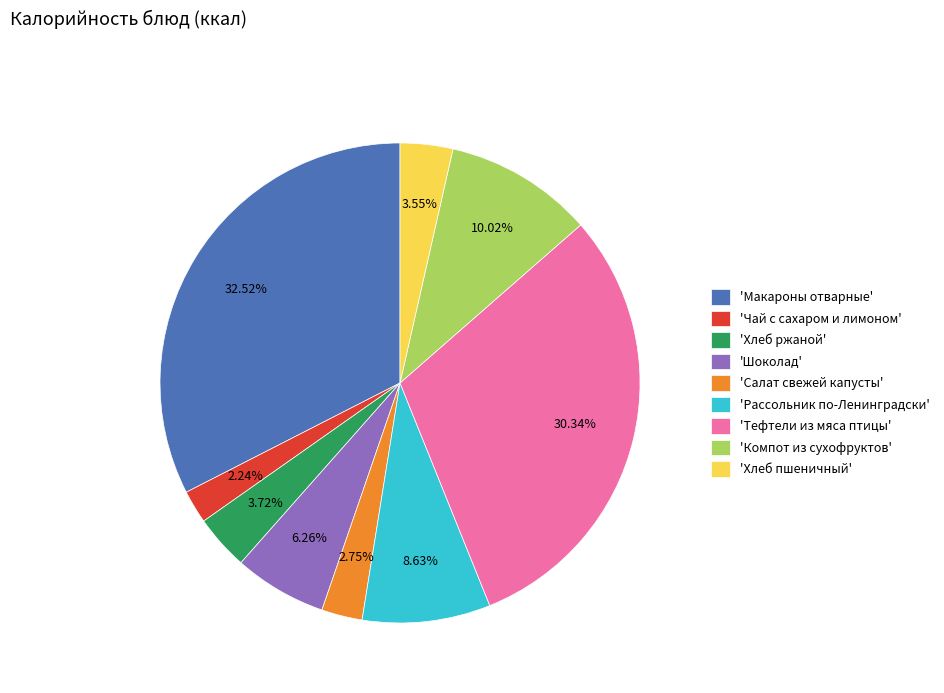

How many slices are in this pie chart?

9